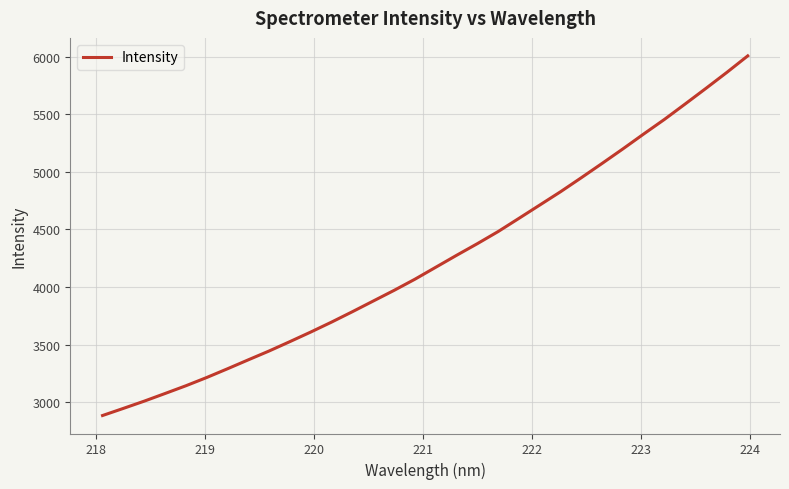

True or false: the data has more than 2 interior local peaks.

False